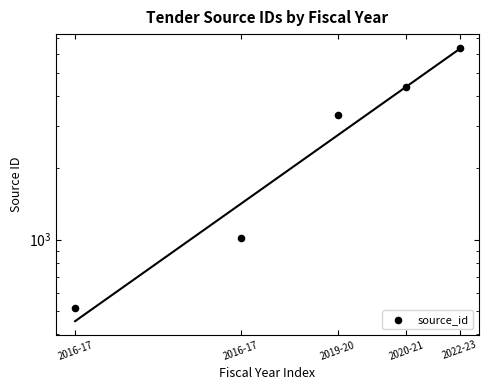

What is the change in value from 2019-20 to 2022-23?

+3045